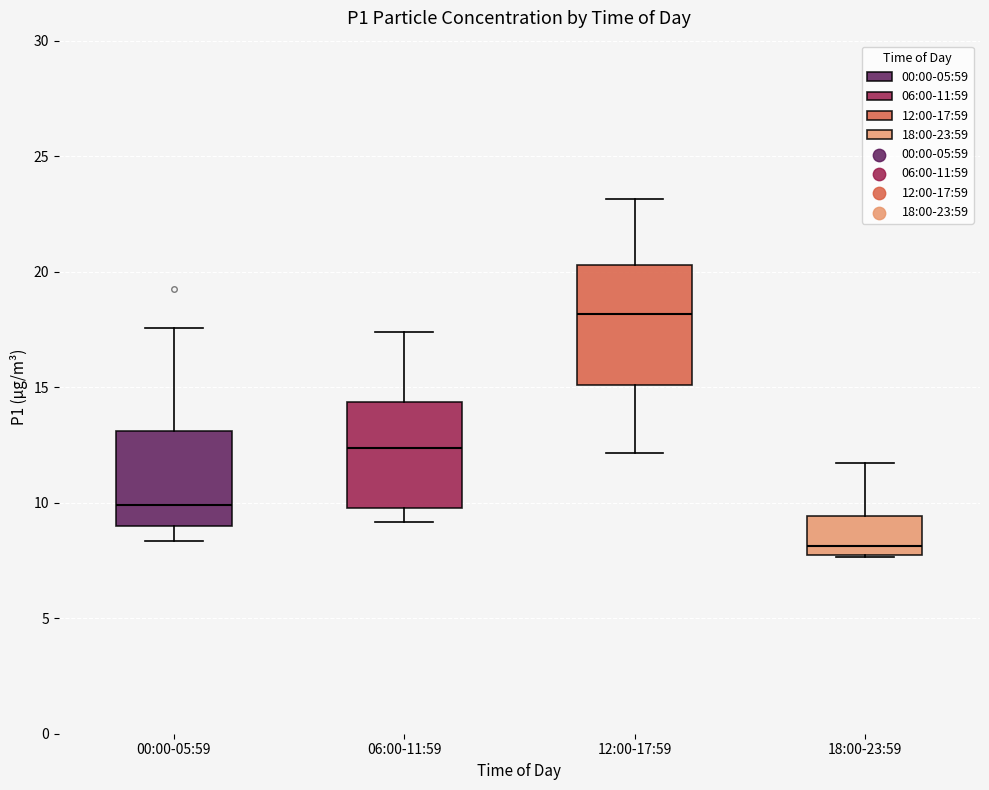

Where is the lower edge of the box for 18:00-23:59 on the y-axis? The values are not printed on the chart, so give them approximately, as read against the axis.

7.5